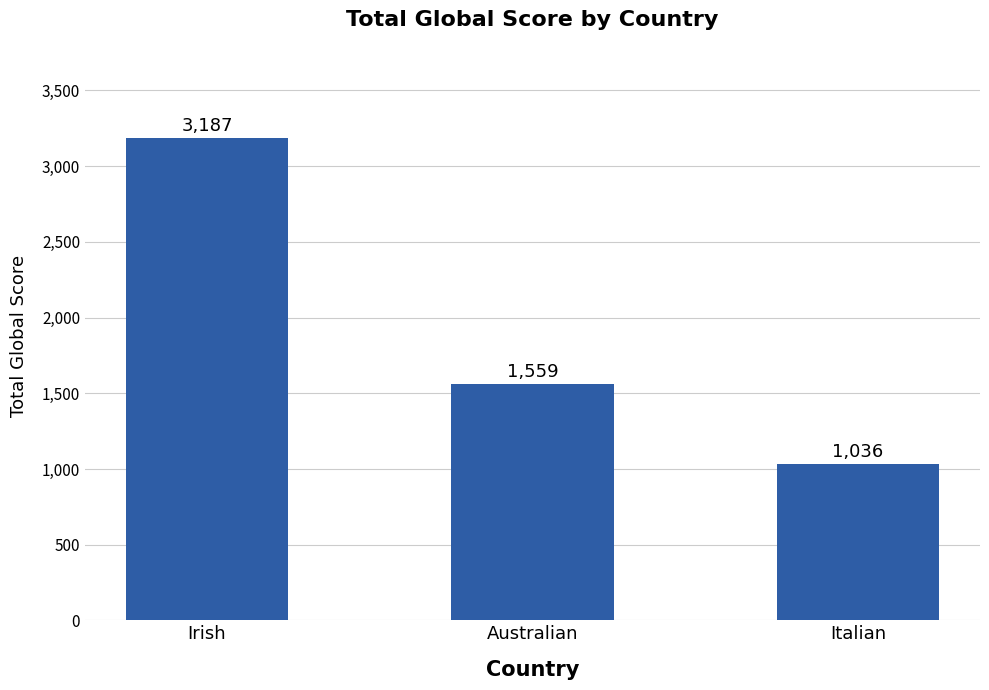

What is the smallest value displayed?

1036